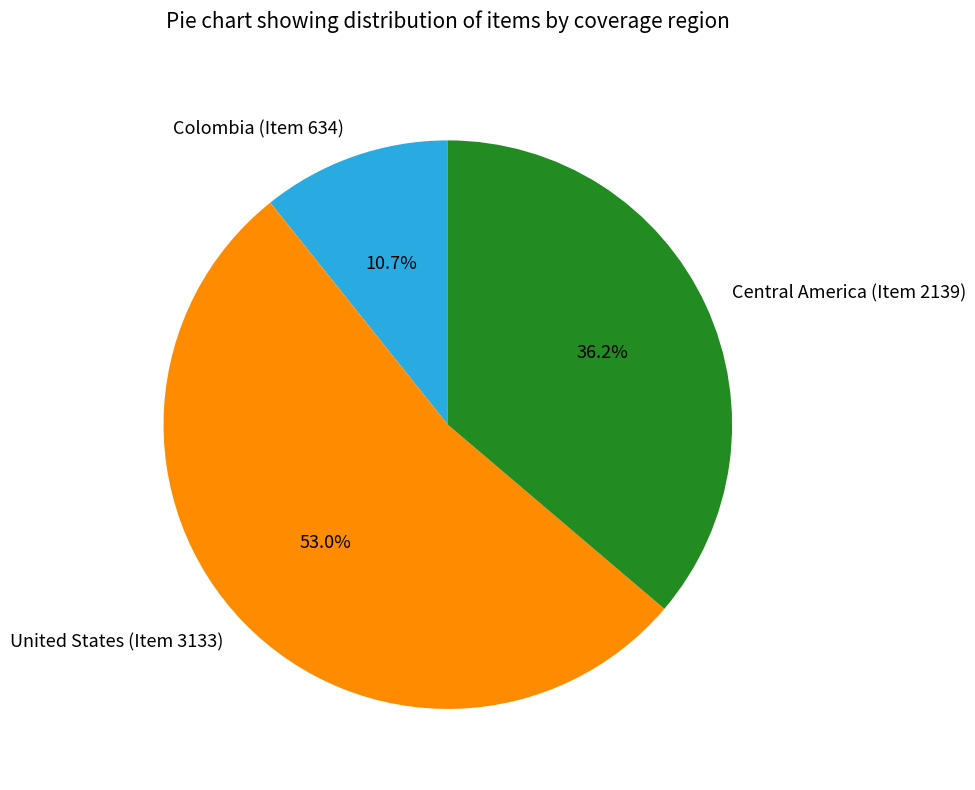

To the nearest percent, what is the combined percentage of Central America (Item 2139) and United States (Item 3133)?

89%